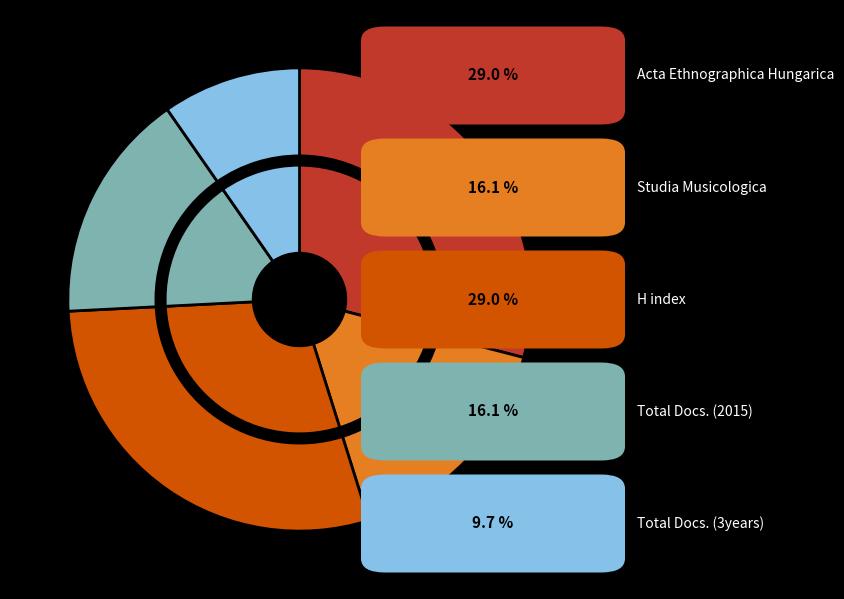

What is the largest slice in the pie chart?

Acta Ethnographica Hungarica